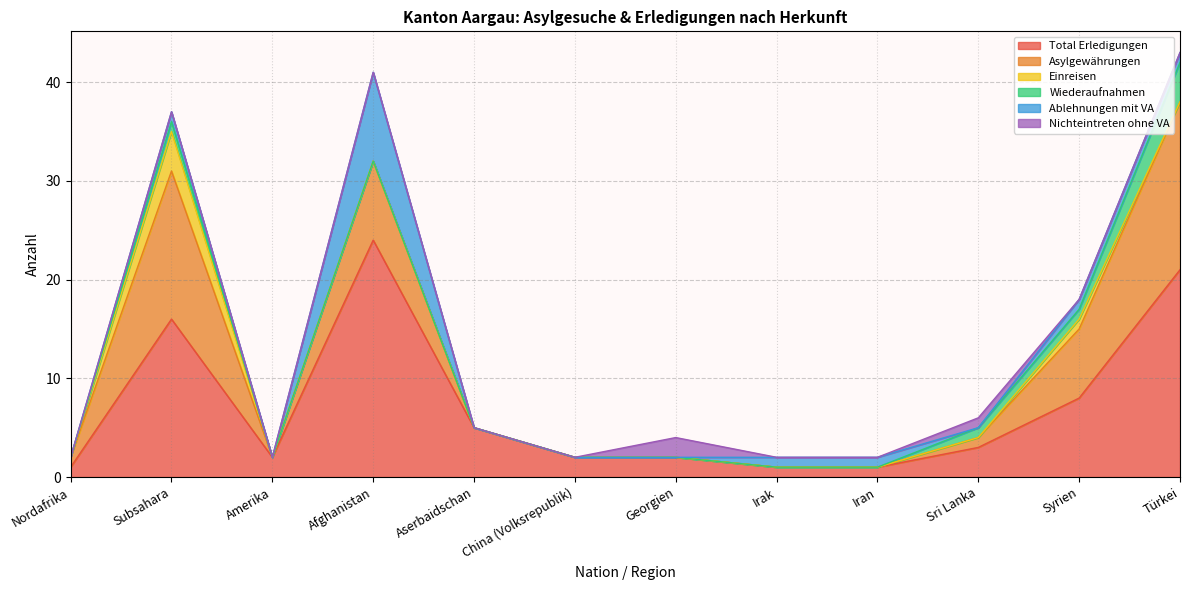

True or false: Ablehnungen mit VA has a value of 2 at Syrien.

False